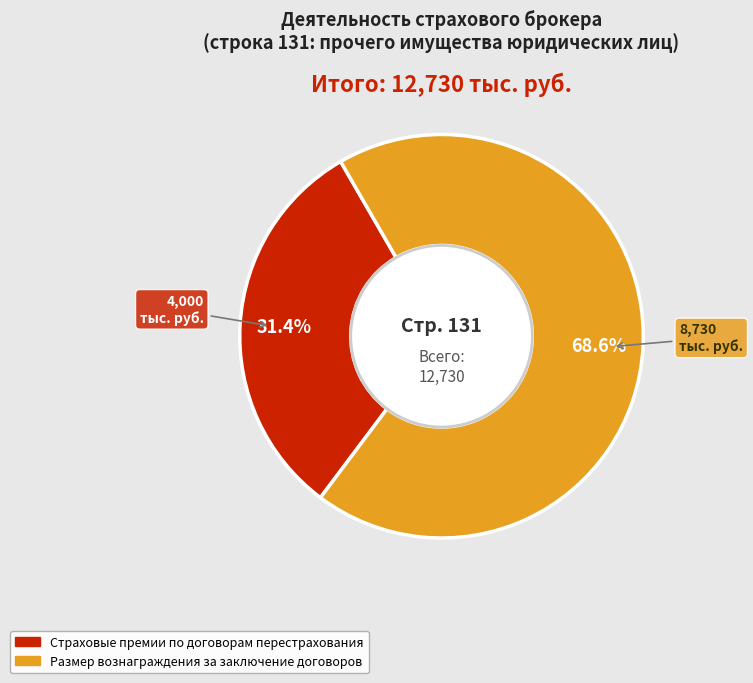

Approximately how many times larger is the value at Размер вознаграждения за заключение договоров compared to Страховые премии по договорам перестрахования?

2.2